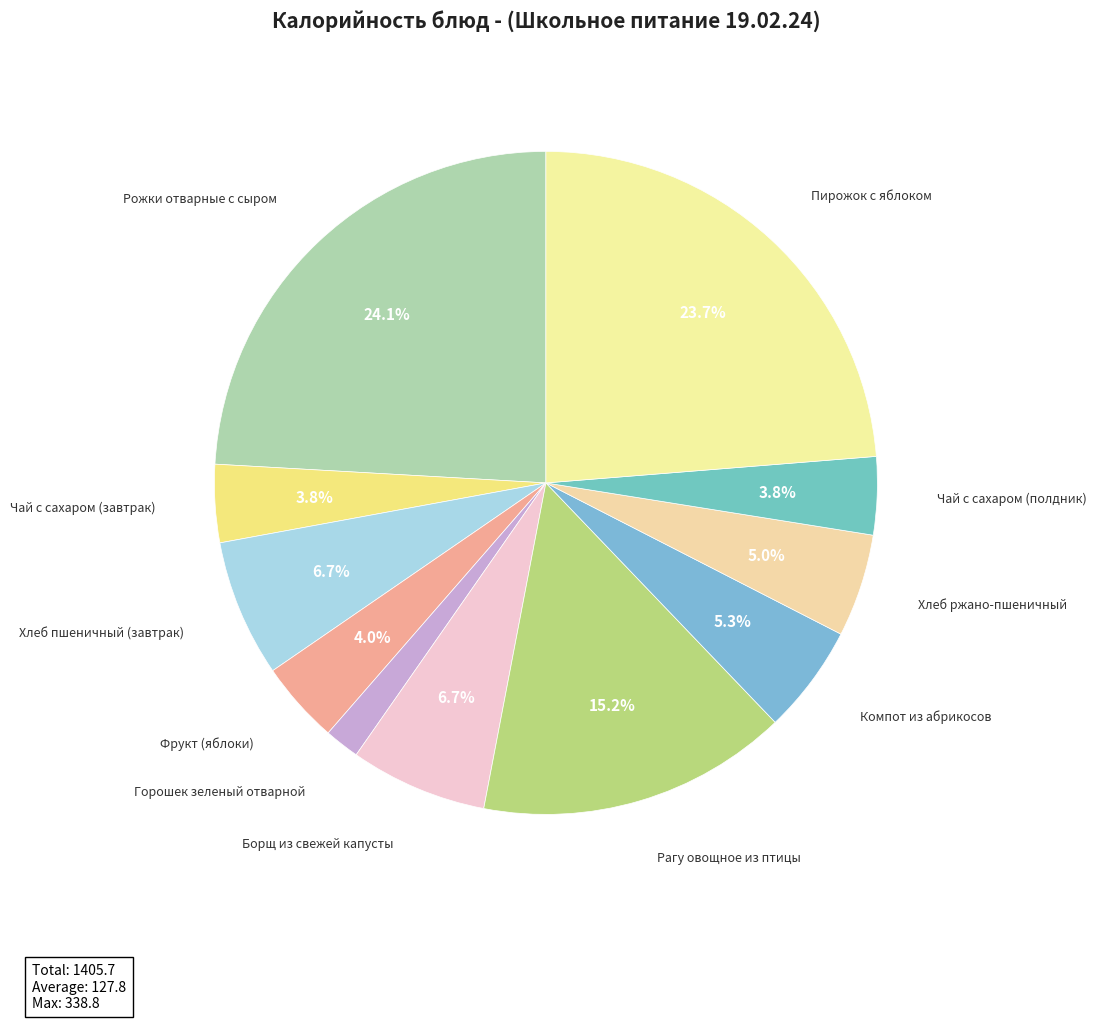

Count the number of slices in the pie.

11